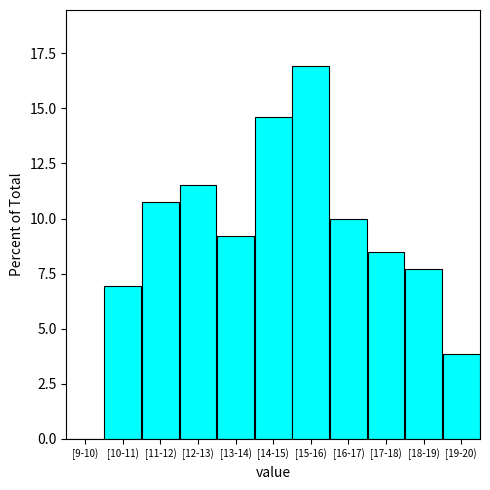

Reading left to right, transcribe all the data shown in this chart.

[9-10)=0.0	[10-11)=6.9	[11-12)=10.8	[12-13)=11.5	[13-14)=9.2	[14-15)=14.6	[15-16)=16.9	[16-17)=10.0	[17-18)=8.5	[18-19)=7.7	[19-20)=3.8